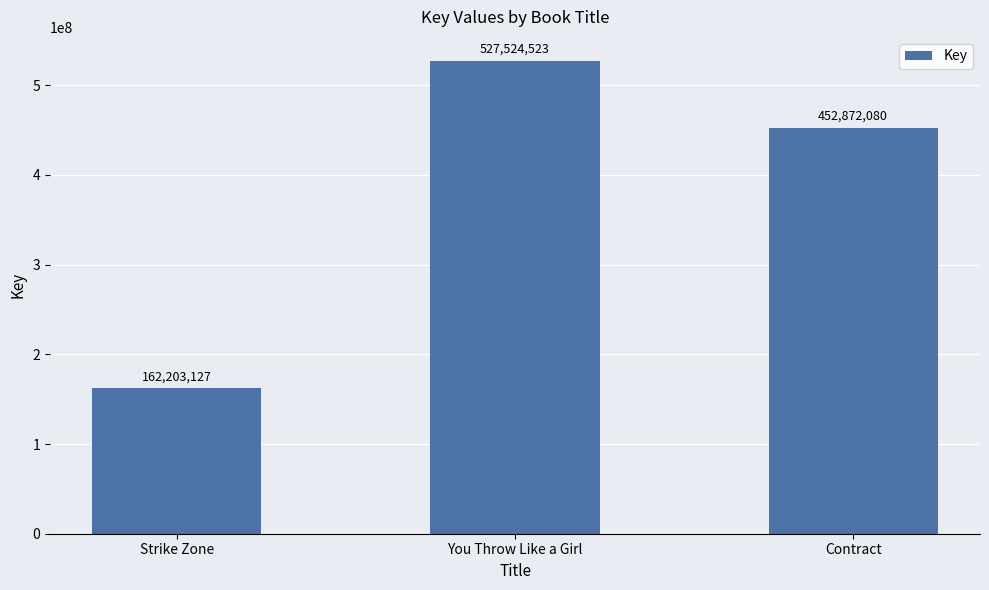

True or false: the data shows 99244366 at Strike Zone.

False